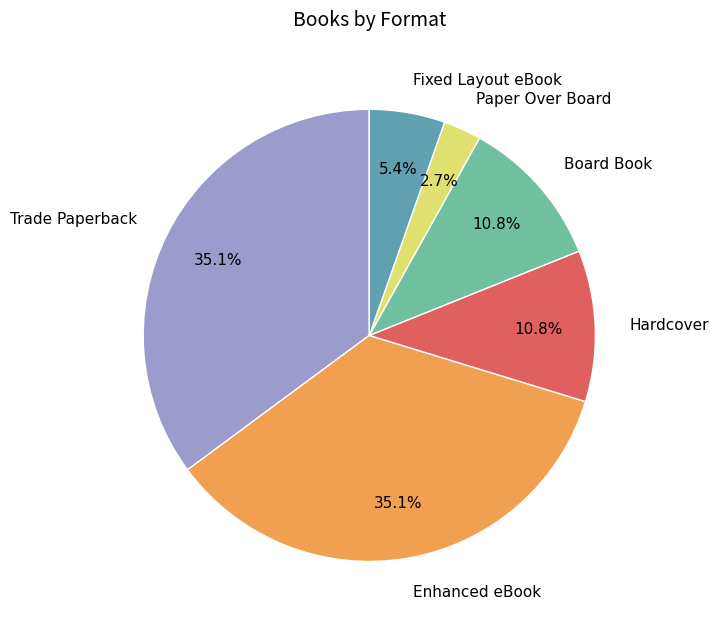

Is the sum of Enhanced eBook and Trade Paperback greater than half?

Yes